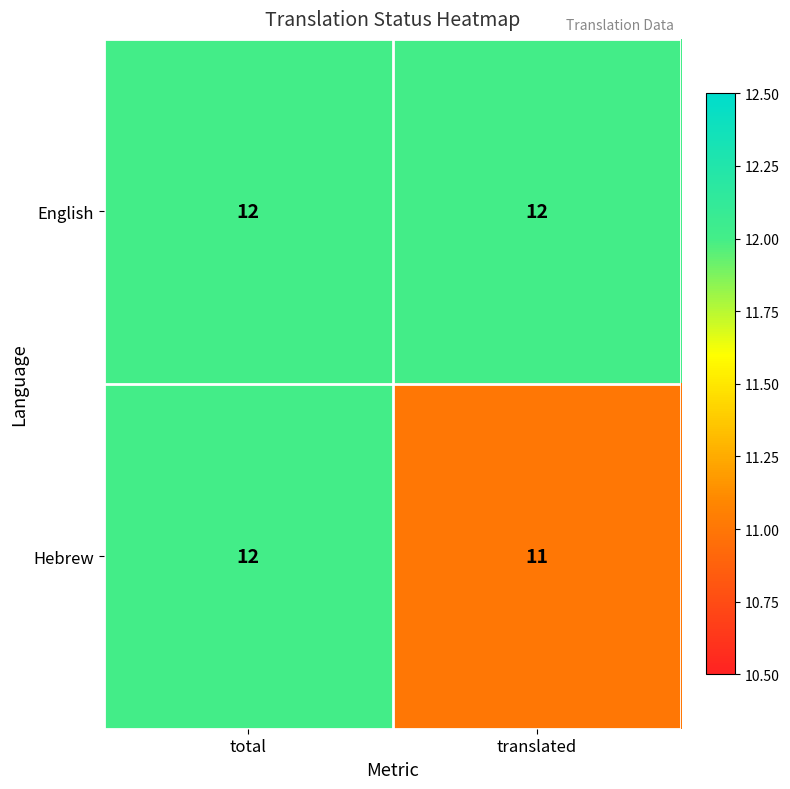

List the labels in order of Hebrew value, largest first.

total, translated